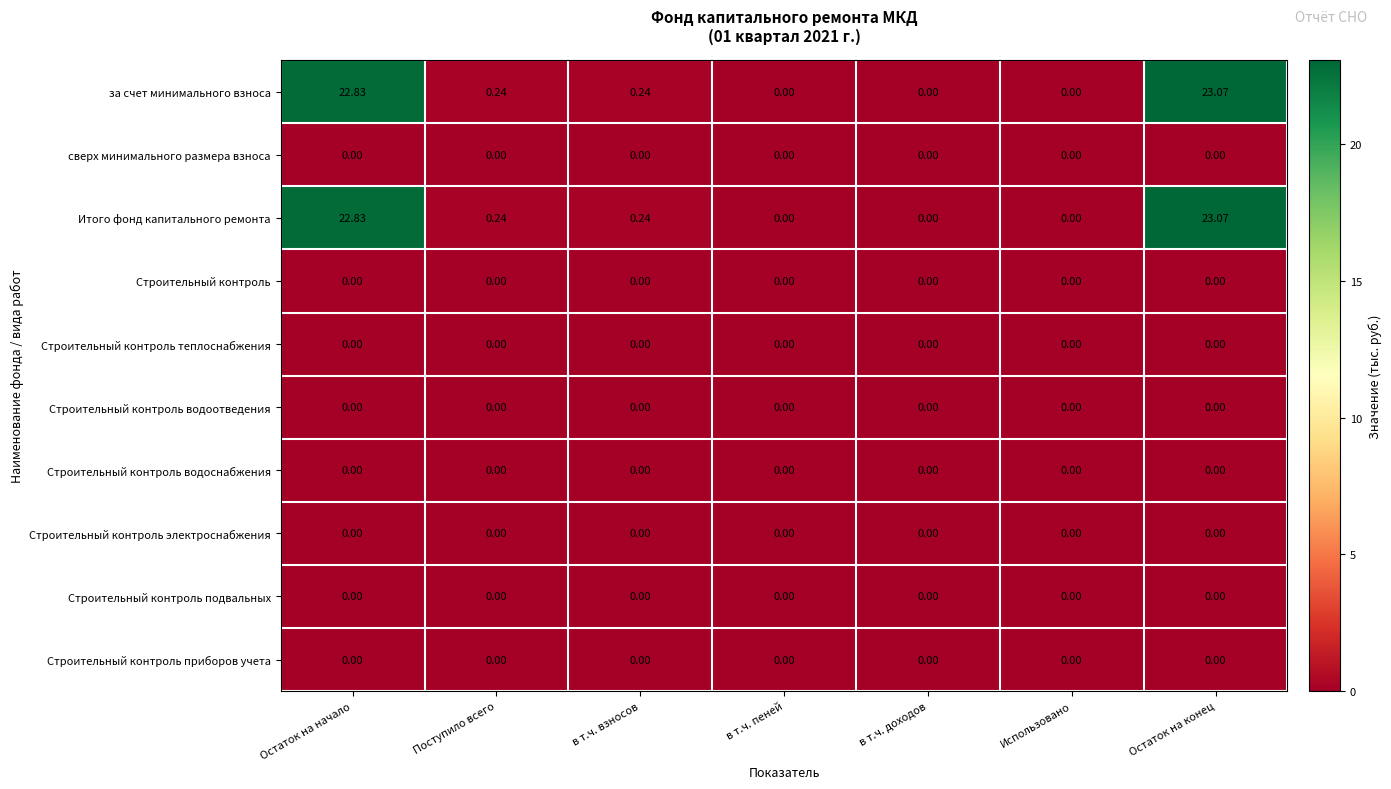

Which label corresponds to the largest value in the chart?

Остаток на конец